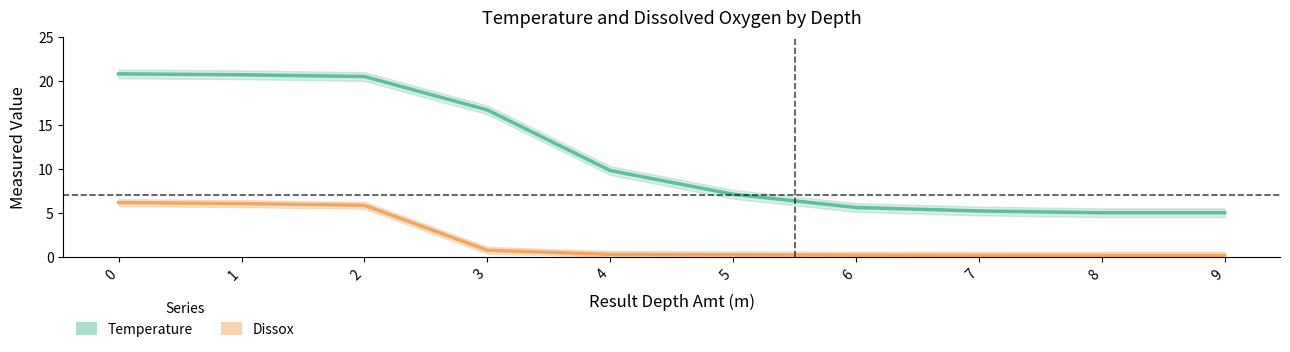

What is the spread (max minus min) of values at 9?

4.9